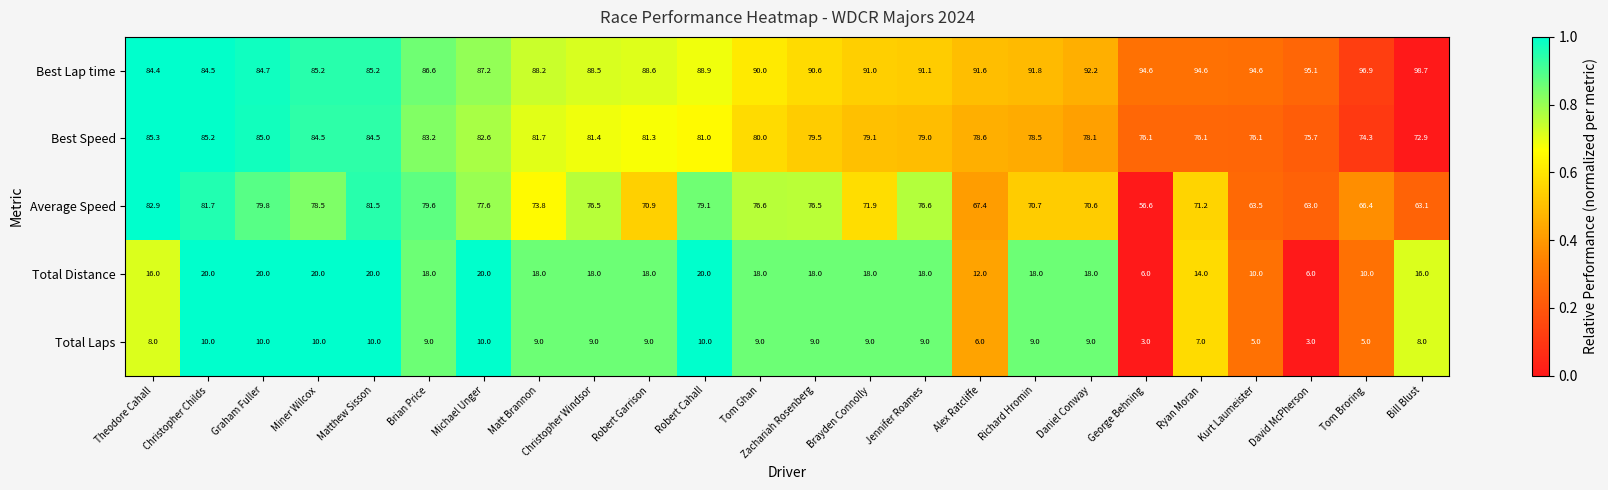

Which series changed the most between Matthew Sisson and Bill Blust?

Average Speed